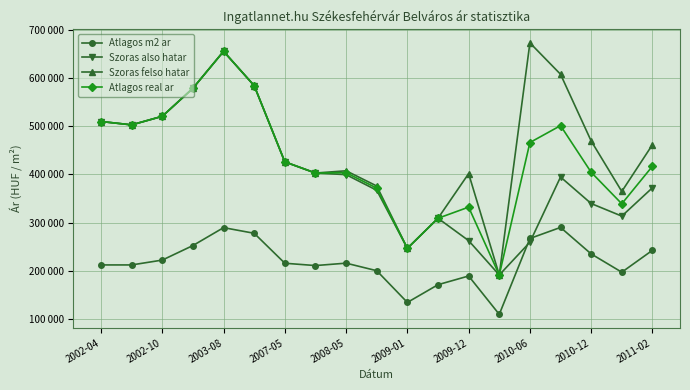

What is the smallest value displayed?

108974